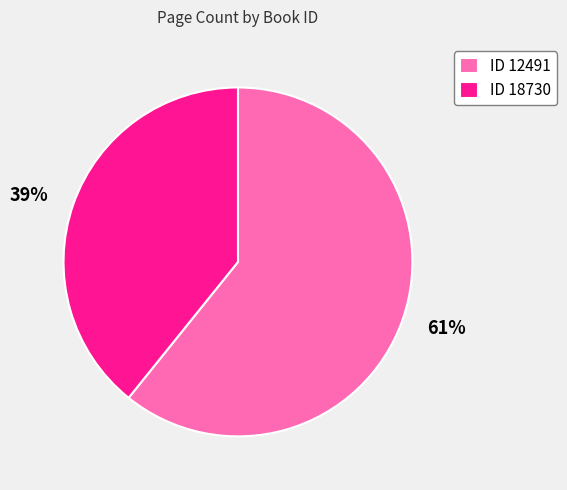

Is there a majority slice in this chart?

Yes